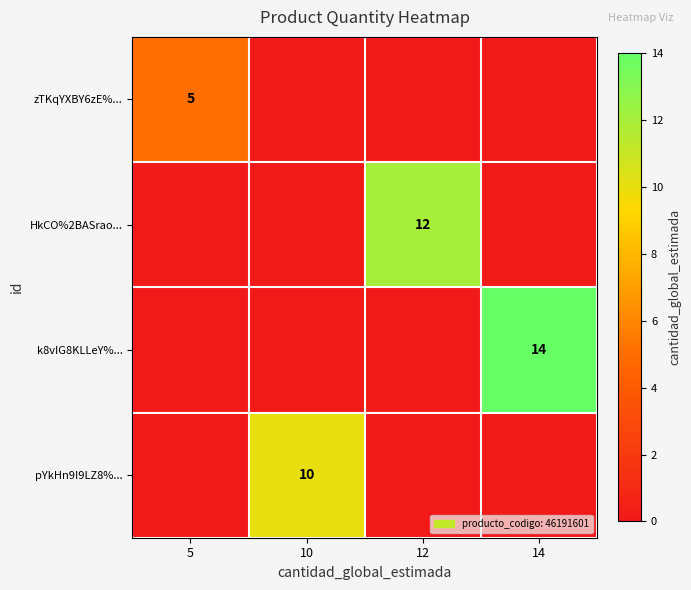

How many distinct data groups are displayed?

4